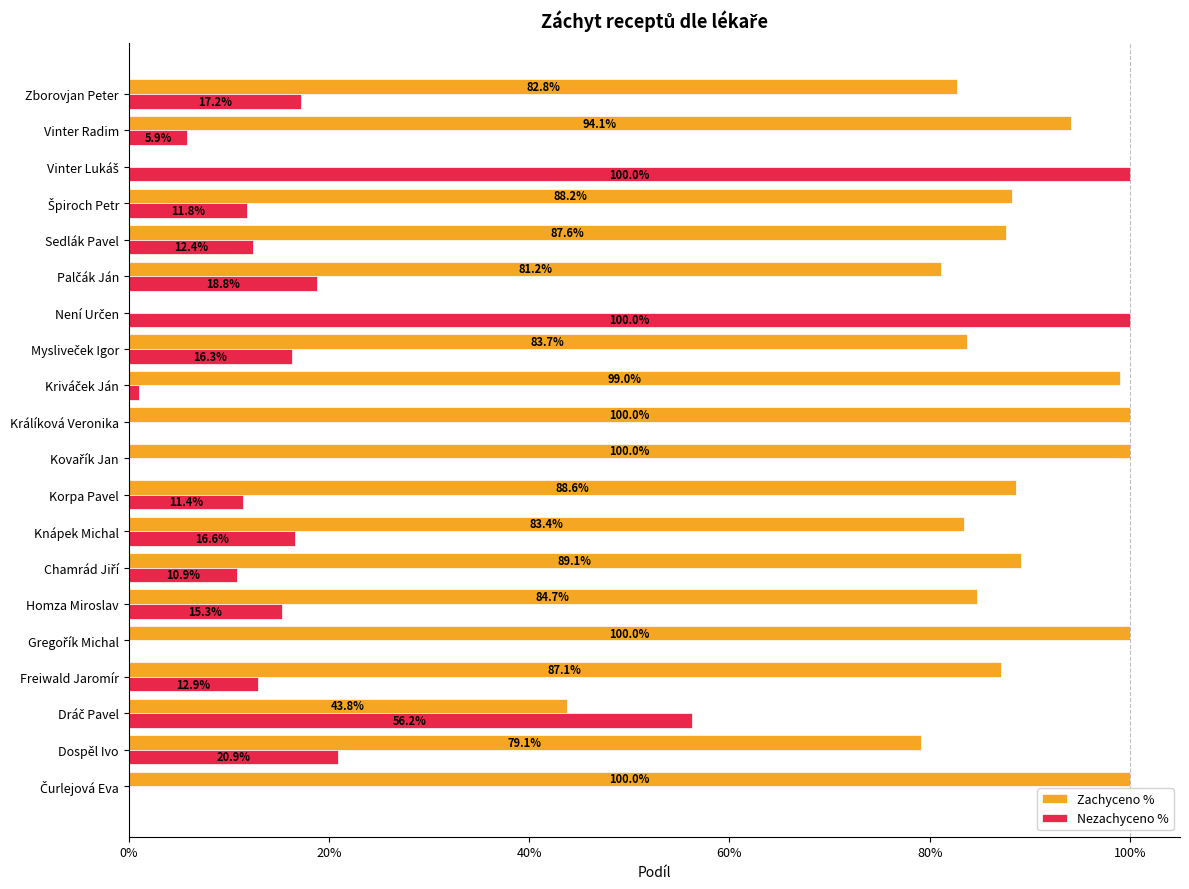

At how many categories does at least one series exceed 0?

20